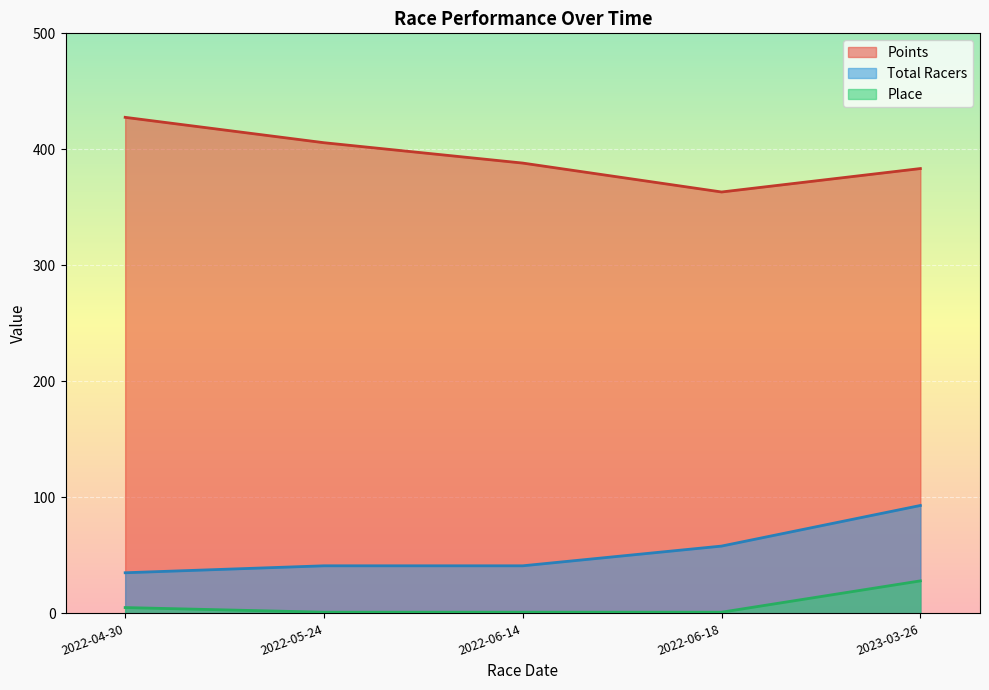

True or false: Place has more than 2 interior local peaks.

False